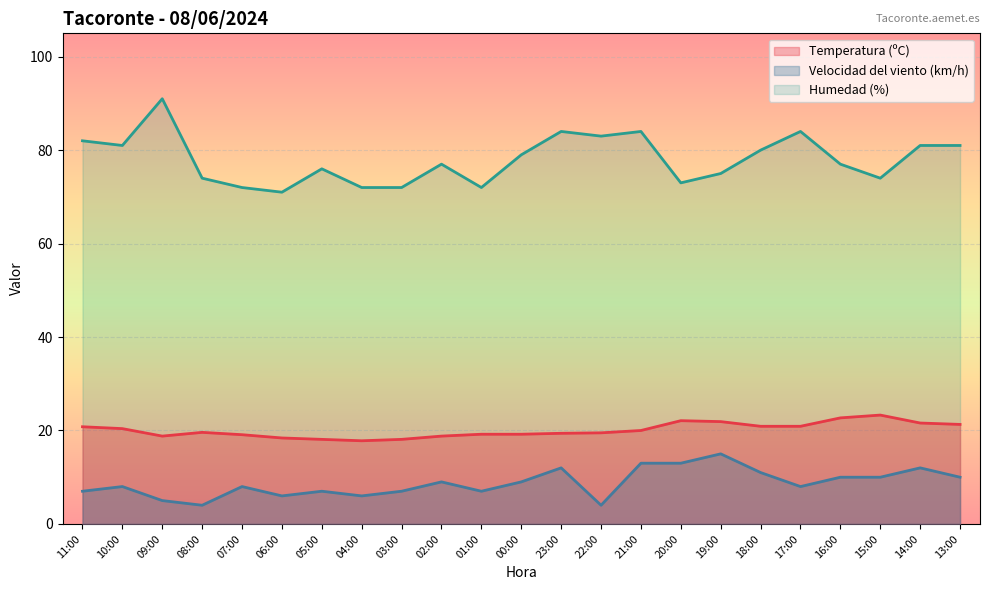

At which label does Humedad (%) first exceed 77?

11:00